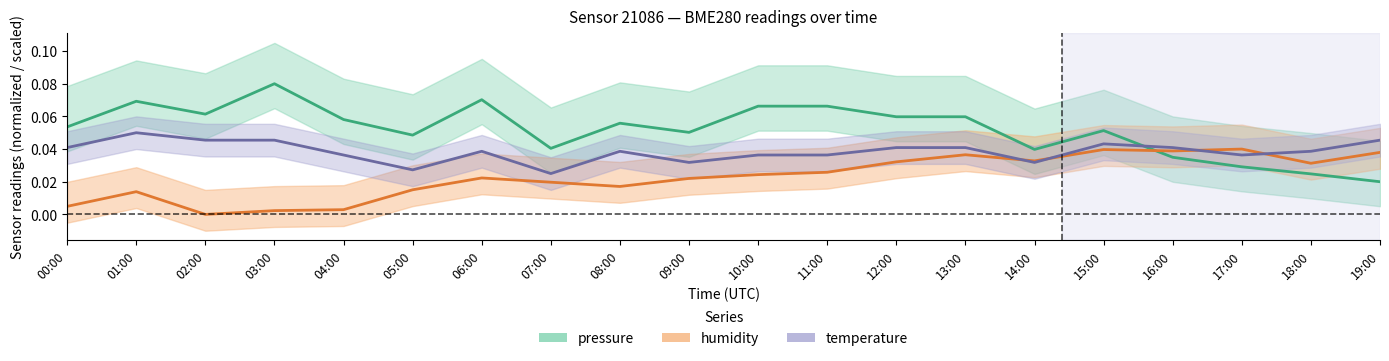

List the labels in order of pressure value, smallest first.

19:00, 18:00, 17:00, 16:00, 14:00, 07:00, 05:00, 09:00, 15:00, 00:00, 08:00, 04:00, 12:00, 13:00, 02:00, 10:00, 11:00, 01:00, 06:00, 03:00